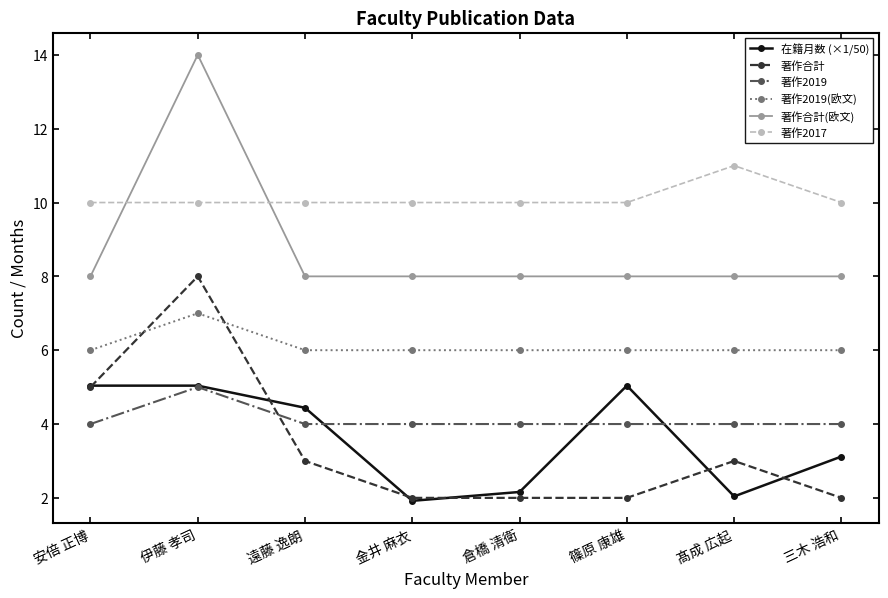

Reading left to right, what are all the values shown in this chart?

在籍月数 (×1/50): 5.0	5.0	4.4	1.9	2.2	5.0	2.0	3.1
著作合計: 5.0	8.0	3.0	2.0	2.0	2.0	3.0	2.0
著作2019: 4.0	5.0	4.0	4.0	4.0	4.0	4.0	4.0
著作2019(欧文): 6.0	7.0	6.0	6.0	6.0	6.0	6.0	6.0
著作合計(欧文): 8.0	14.0	8.0	8.0	8.0	8.0	8.0	8.0
著作2017: 10.0	10.0	10.0	10.0	10.0	10.0	11.0	10.0